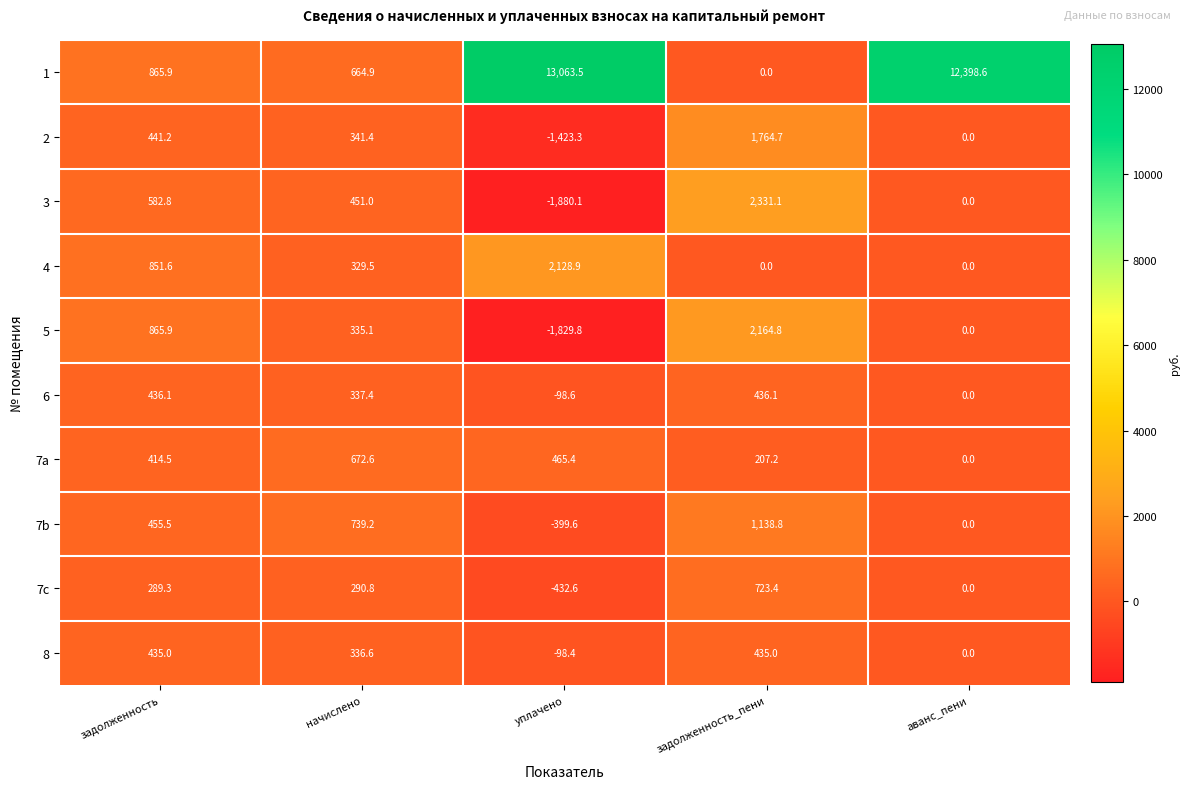

List the series in order of their peak value, lowest first.

8, 6, 7a, 7c, 7b, 2, 4, 5, 3, 1